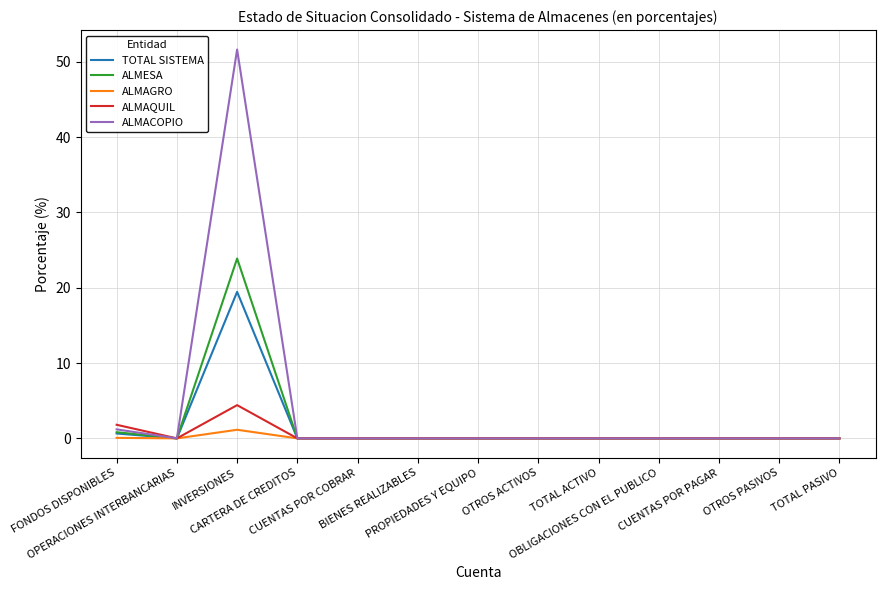

Which series has the largest range (max minus min)?

ALMACOPIO